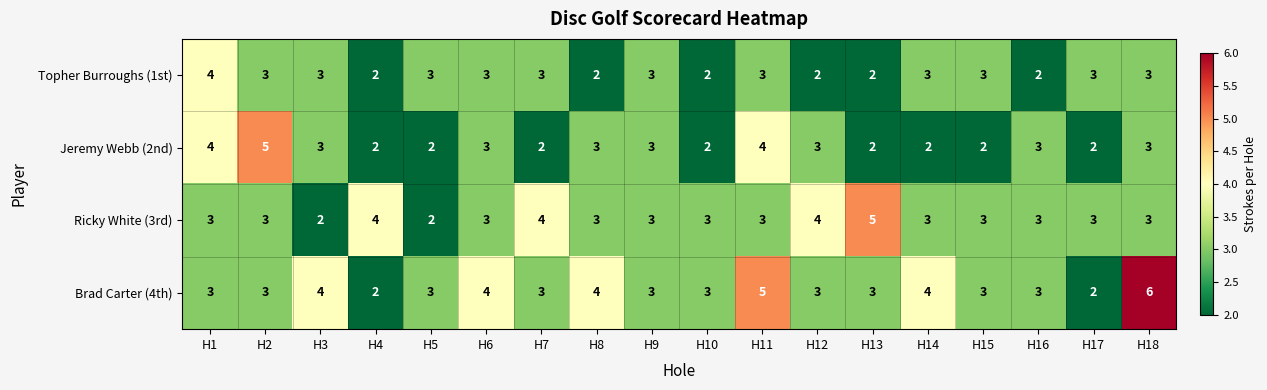

What is the approximate value of Topher Burroughs (1st) at H15?

3